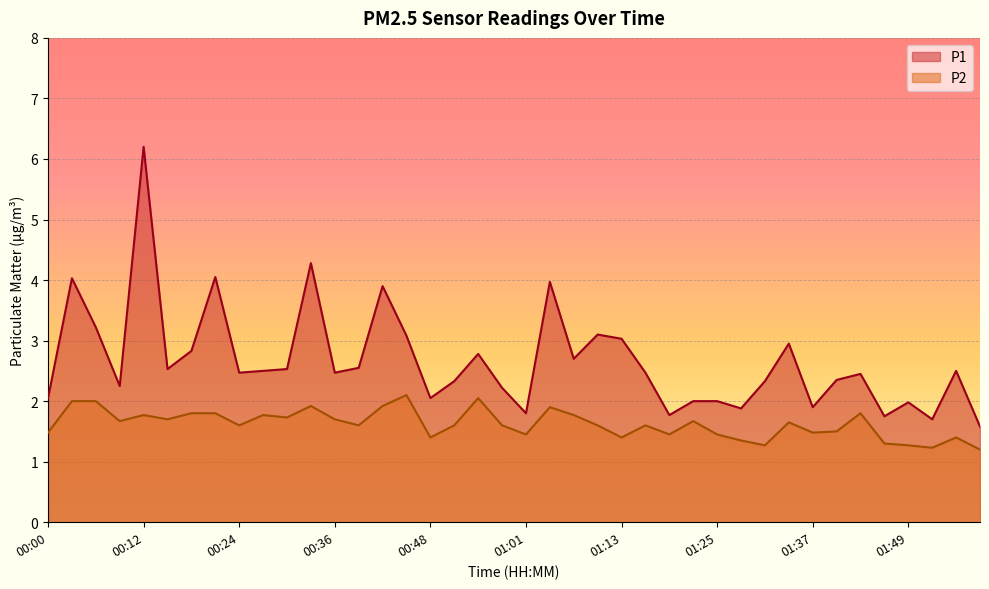

What is the difference between the highest and lowest values at 00:18?

1.0